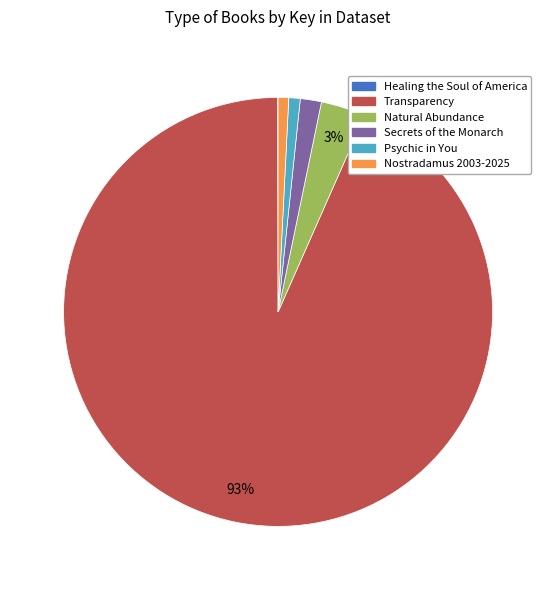

Does Transparency account for over 50% of the chart?

Yes